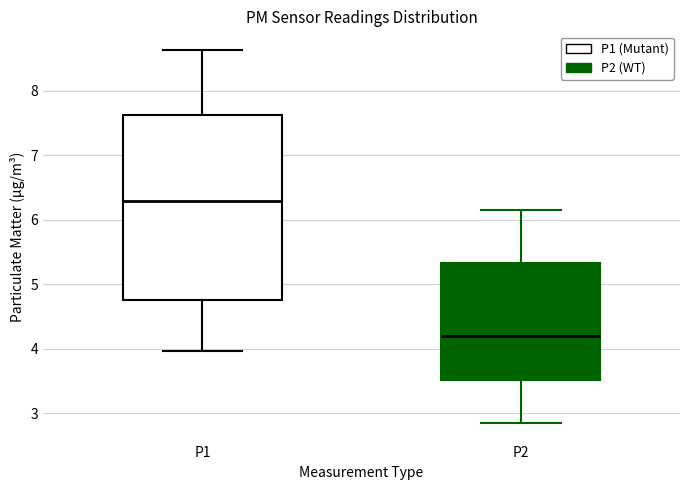

Comparing the boxes themselves (not the whiskers), which one is the tallest?

P1